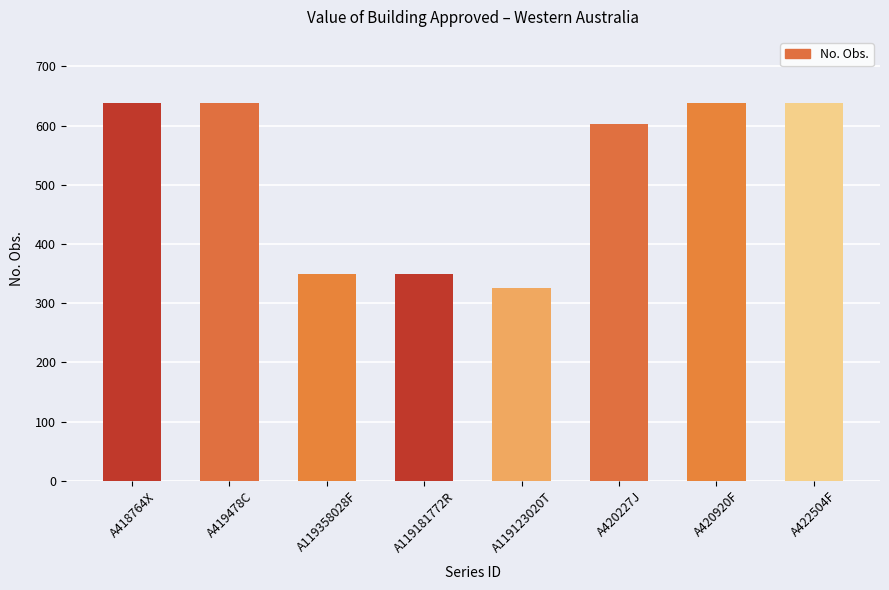

Is it true that the value at A119123020T is 210?

False